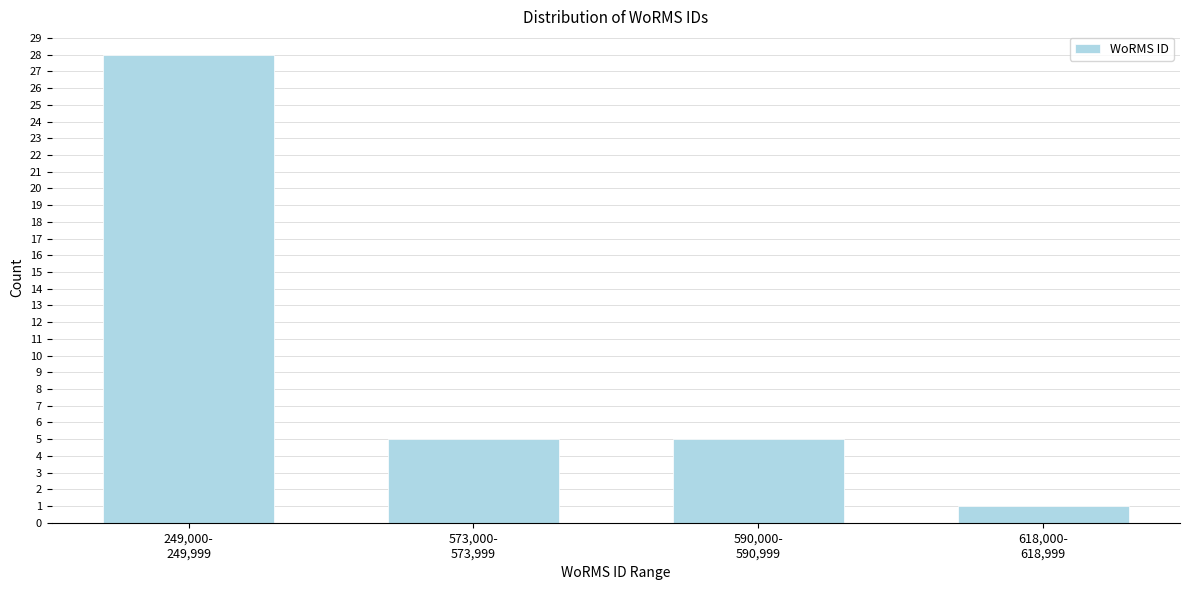

Reading left to right, extract all data points from this chart.

28	5	5	1